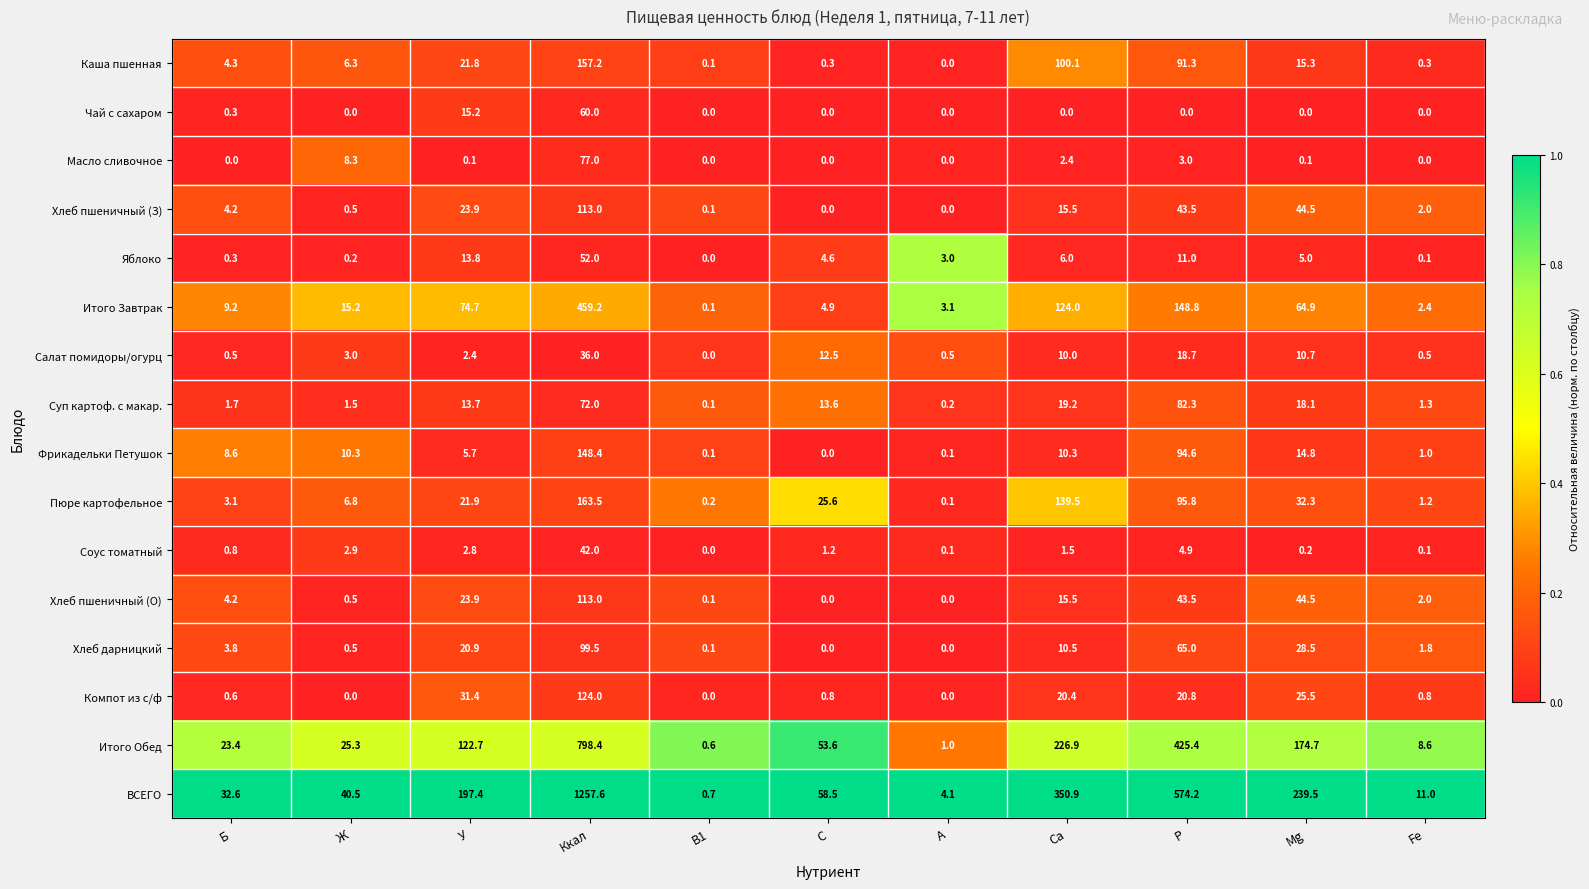

What is the minimum value for Итого Обед?

0.6